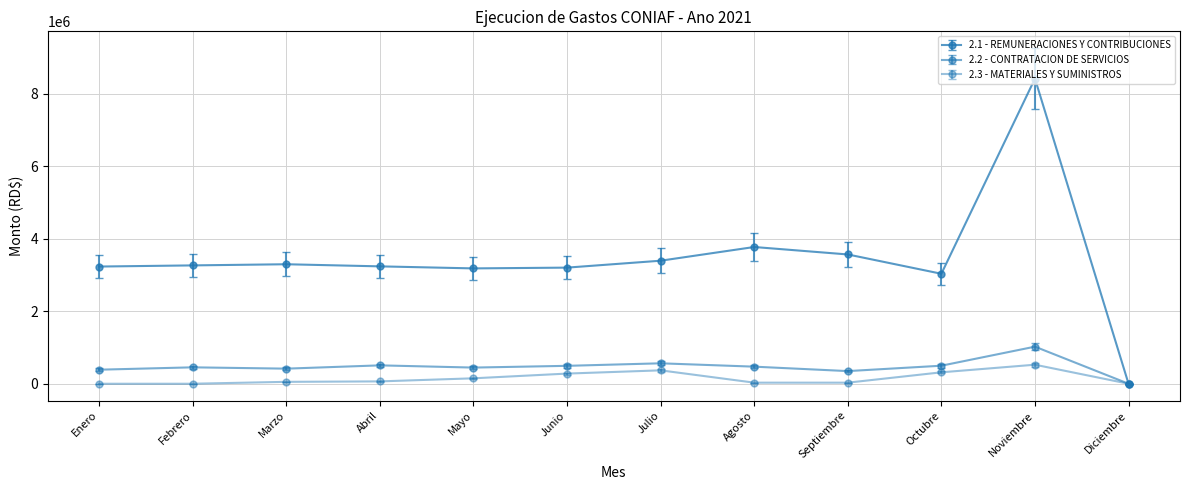

What is the difference between the highest and lowest values at Agosto?

3741170.0